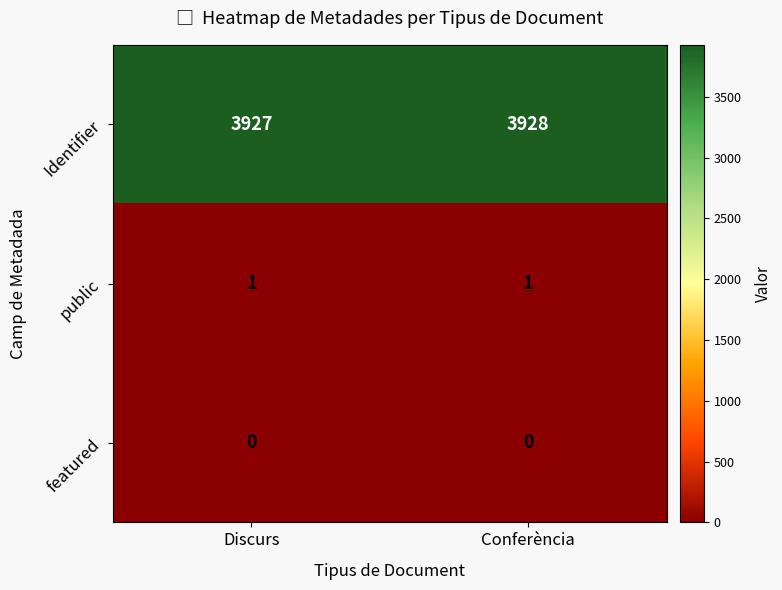

At which label is Identifier closest to 3927?

Discurs